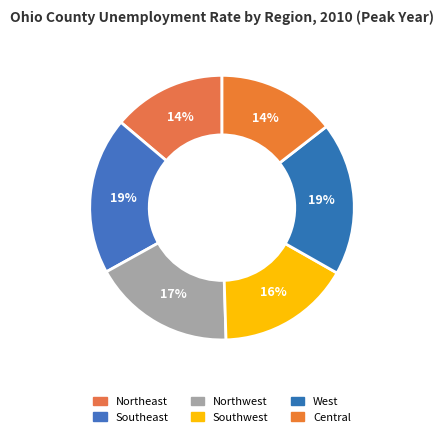

True or false: Southwest accounts for 31% of the total.

False